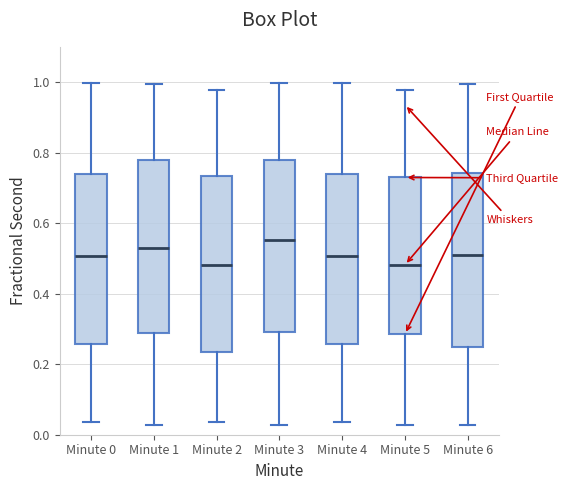

Reading left to right, transcribe this box plot: for each box, give where its median line is, the range the box spans, and where its two whiskers end, as read against the y-axis. The values are not printed on the chart, so give them approximately, as read against the axis.

Minute 0: median 0.50, box 0.26 to 0.74, whiskers 0.04 to 1.00
Minute 1: median 0.52, box 0.28 to 0.78, whiskers 0.02 to 1.00
Minute 2: median 0.48, box 0.24 to 0.74, whiskers 0.04 to 0.98
Minute 3: median 0.56, box 0.30 to 0.78, whiskers 0.02 to 1.00
Minute 4: median 0.50, box 0.26 to 0.74, whiskers 0.04 to 1.00
Minute 5: median 0.48, box 0.28 to 0.72, whiskers 0.02 to 0.98
Minute 6: median 0.50, box 0.26 to 0.74, whiskers 0.02 to 1.00